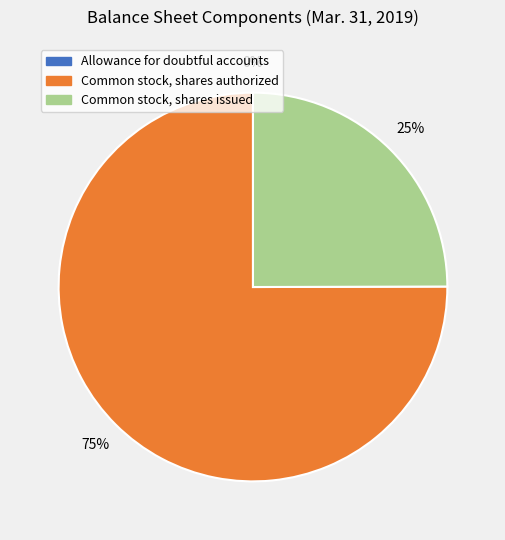

Does any single category account for the majority?

Yes